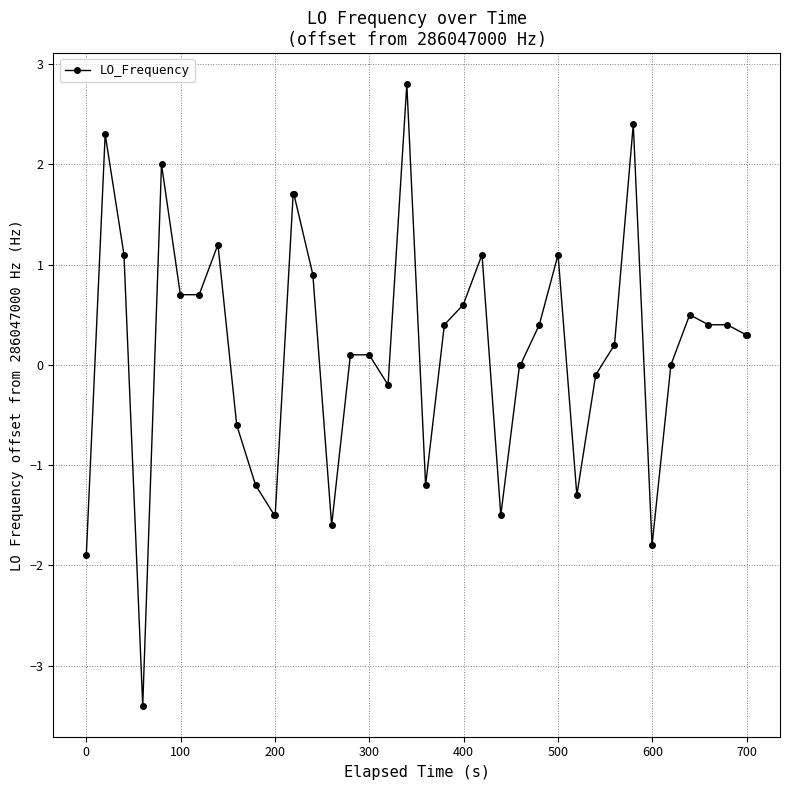

What is the value of the 21st point from the left?

-1.2